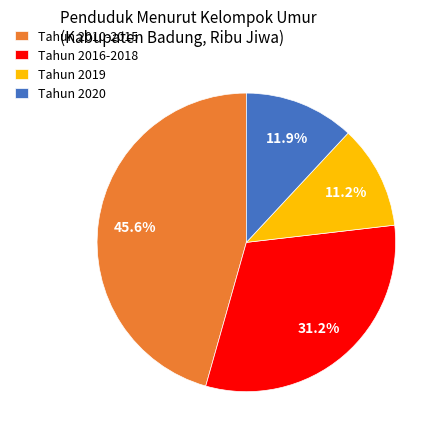

Does any single category account for the majority?

No